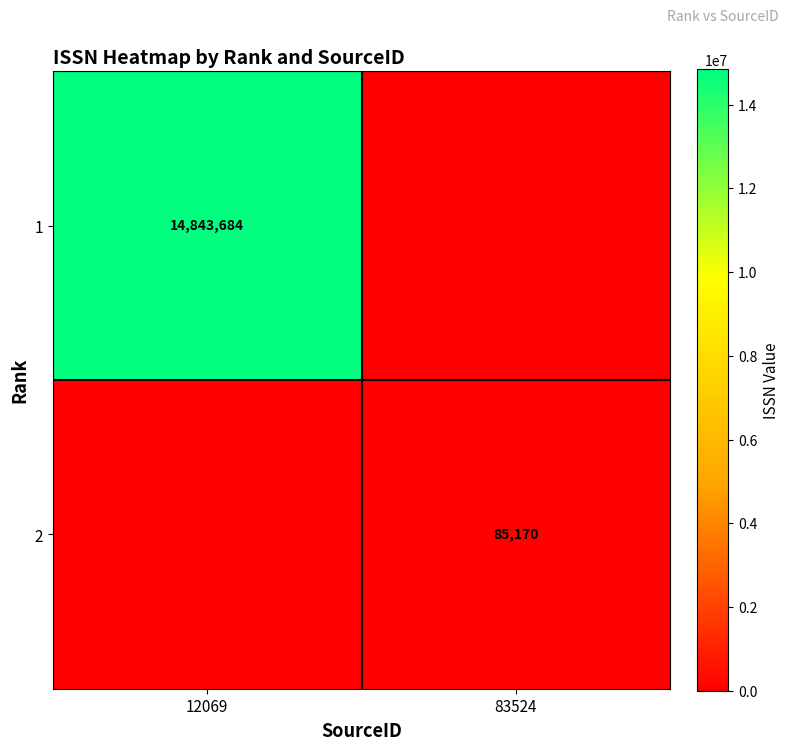

Which has a higher value, 12069 or 83524?

12069